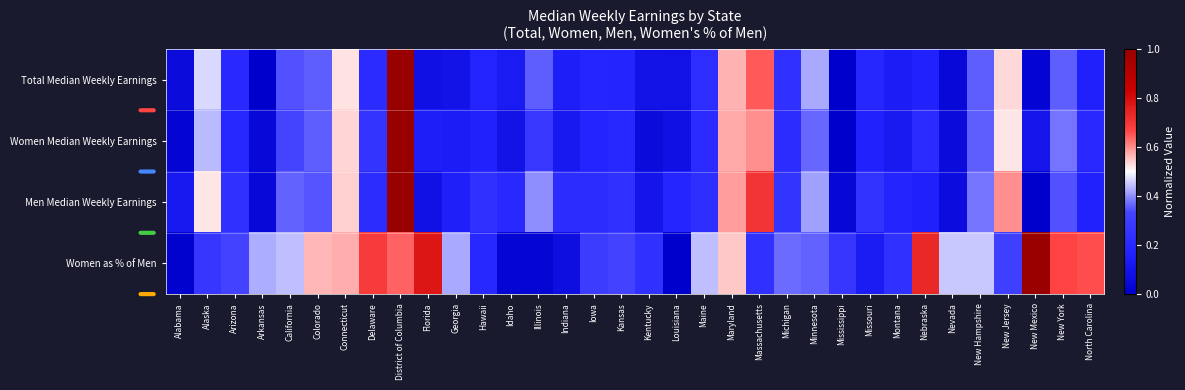

How many distinct data groups are displayed?

4